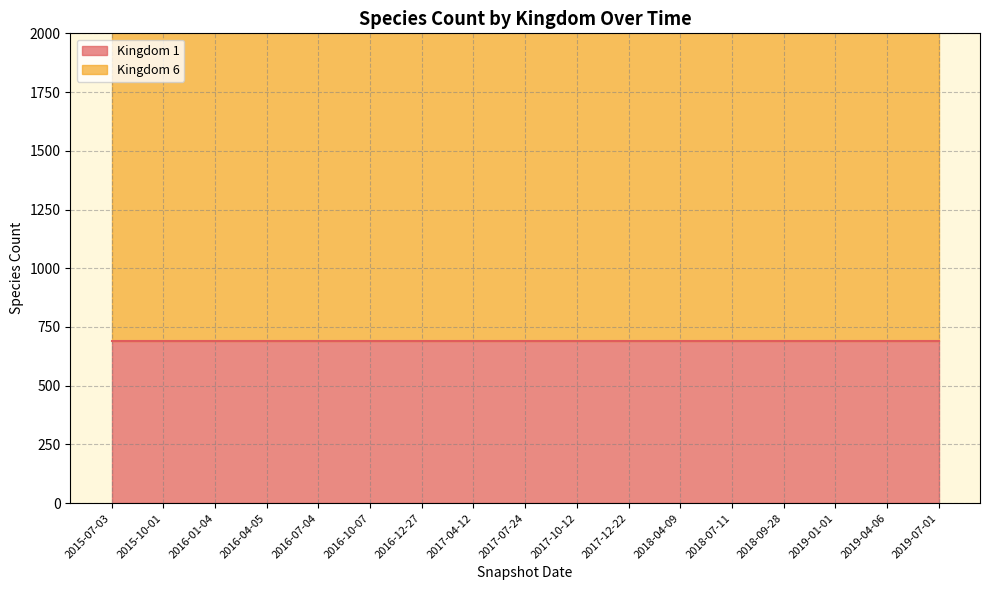

How many lines are shown in the chart?

2